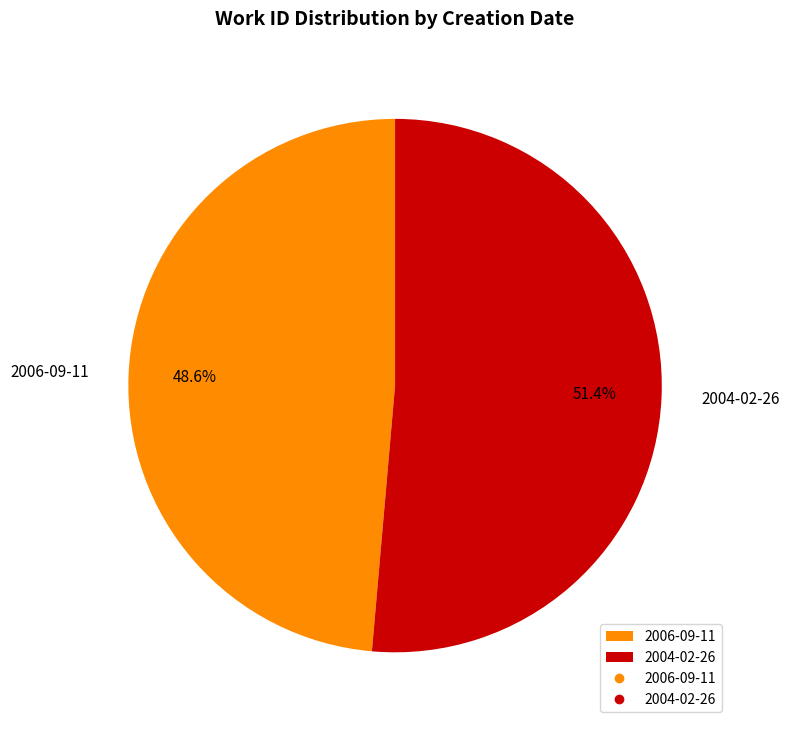

How much of the chart is everything except 2006-09-11?

51.4%